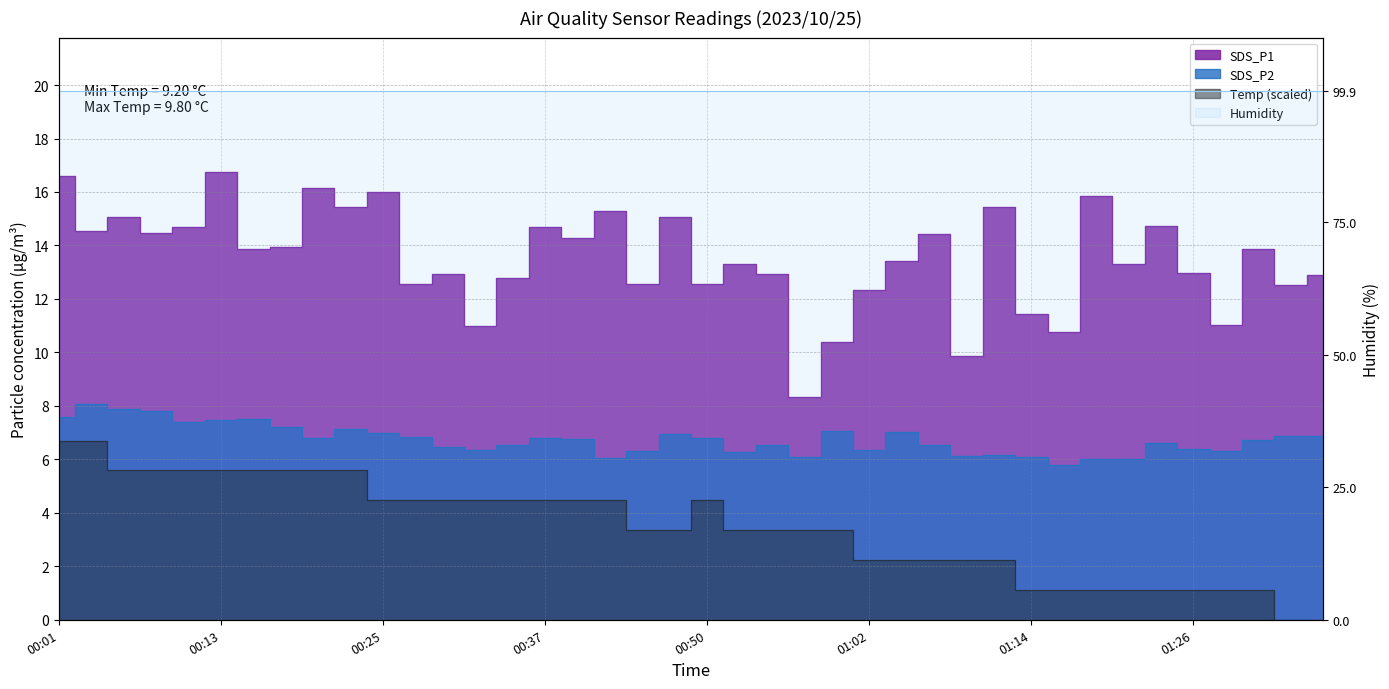

What is the label of the 38th point from the left?

01:31